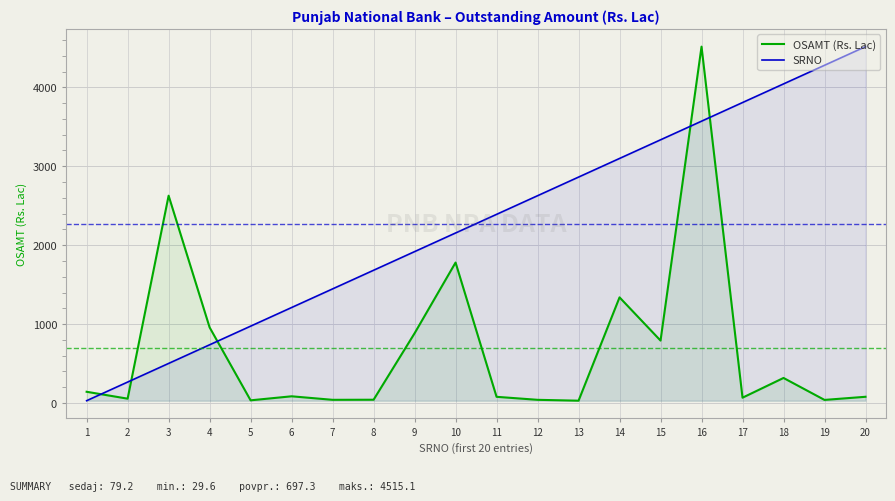

What is the total value across all series at 10?

3934.1